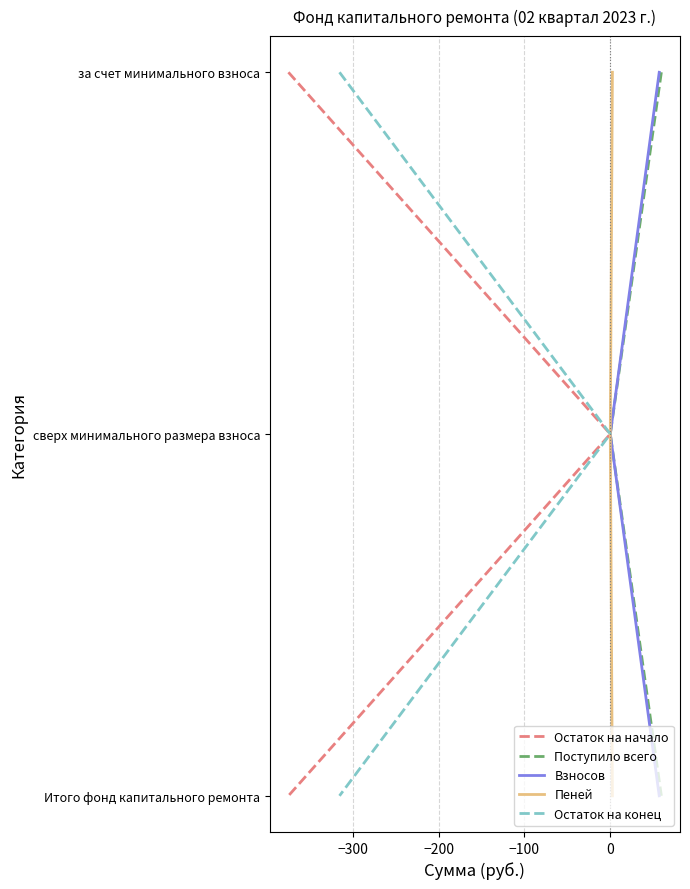

How many lines are shown in the chart?

5